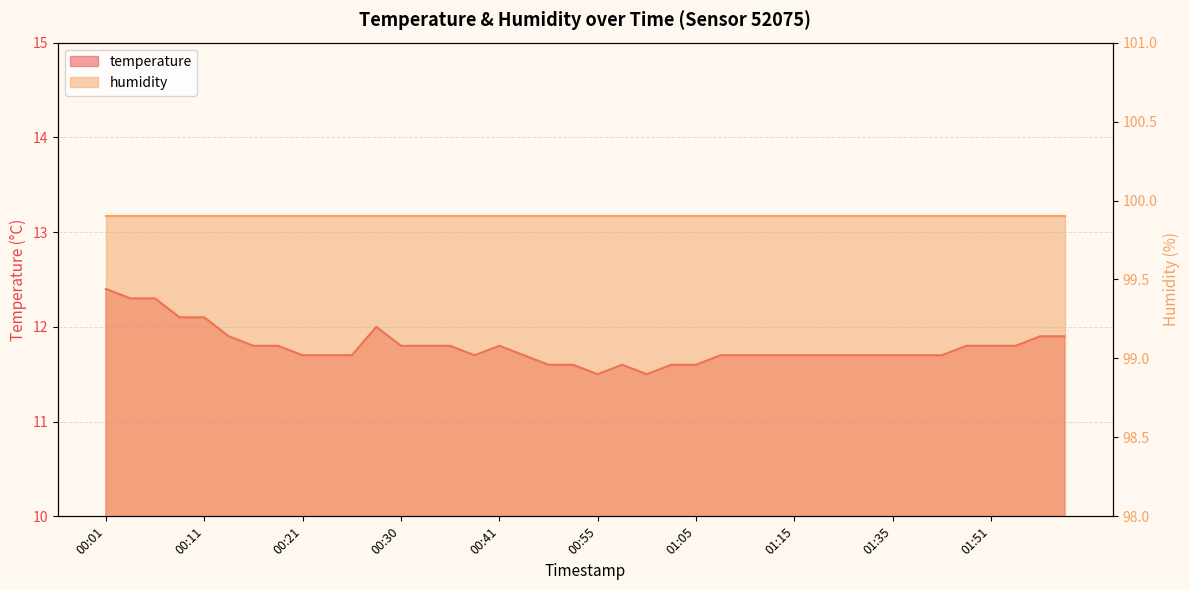

How many values are between 11 and 12?

35